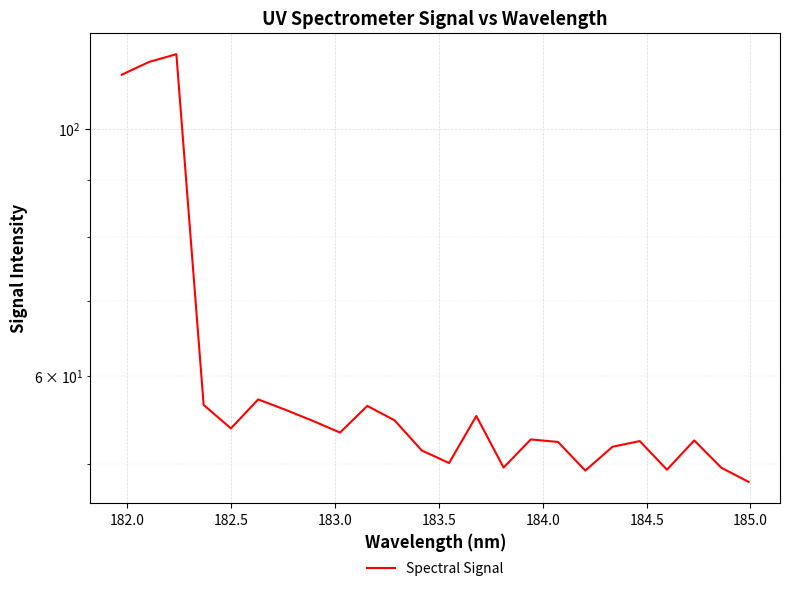

Is this an area chart (filled region under the line)?

No